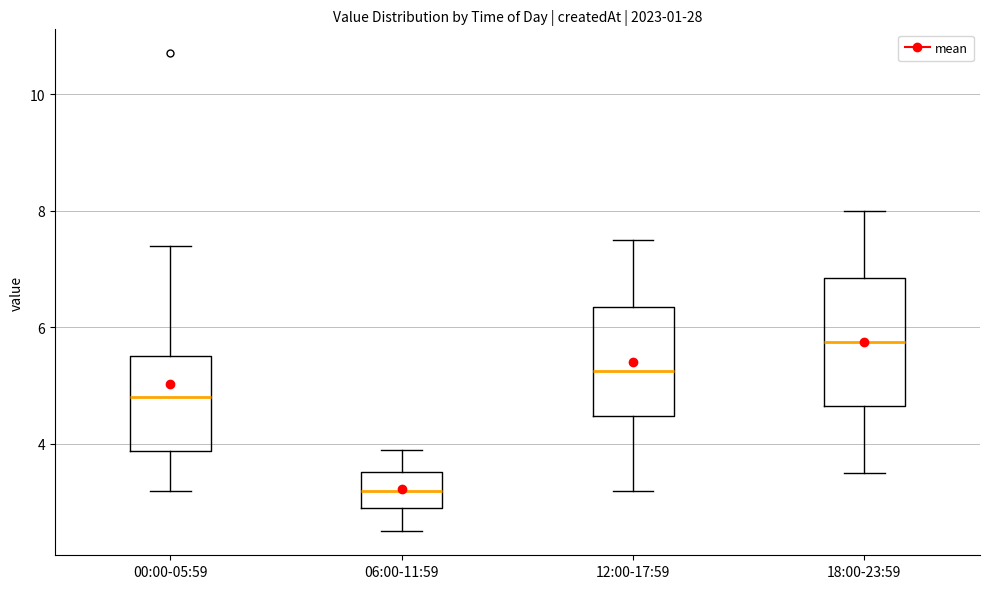

Which box has the highest median line?

18:00-23:59